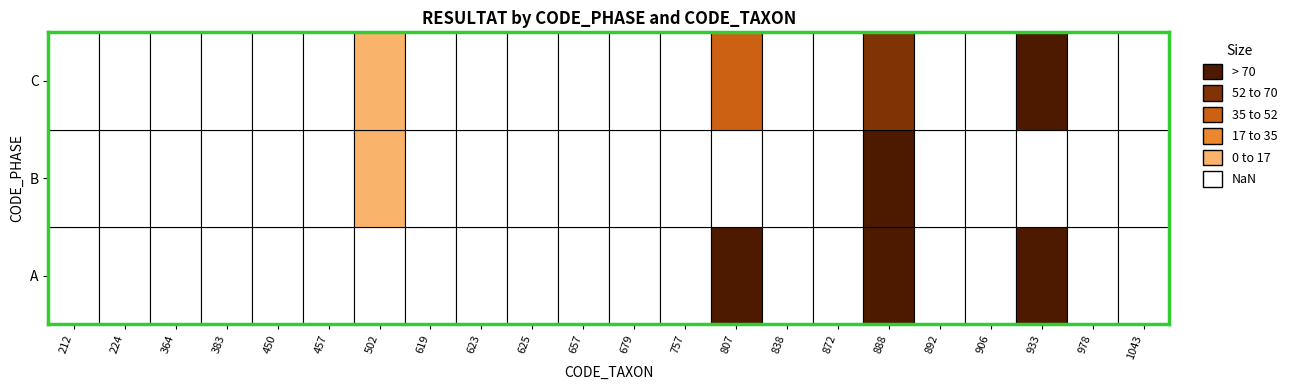

What is the difference between the maximum and minimum values in the C series?

95